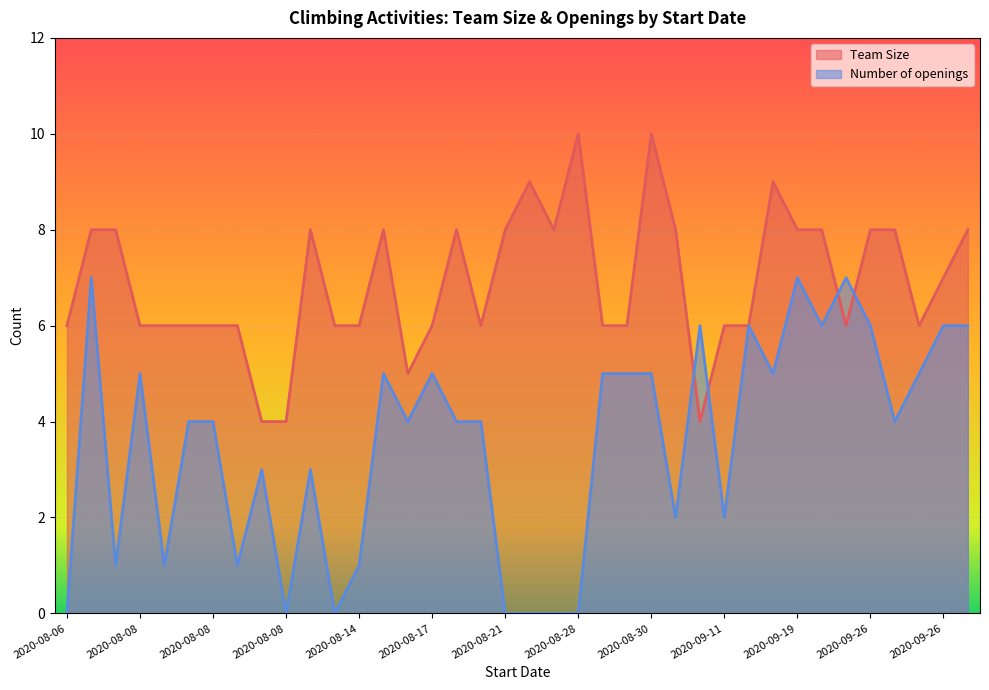

Rank the series by their maximum value, from highest to lowest.

Team Size, Number of openings